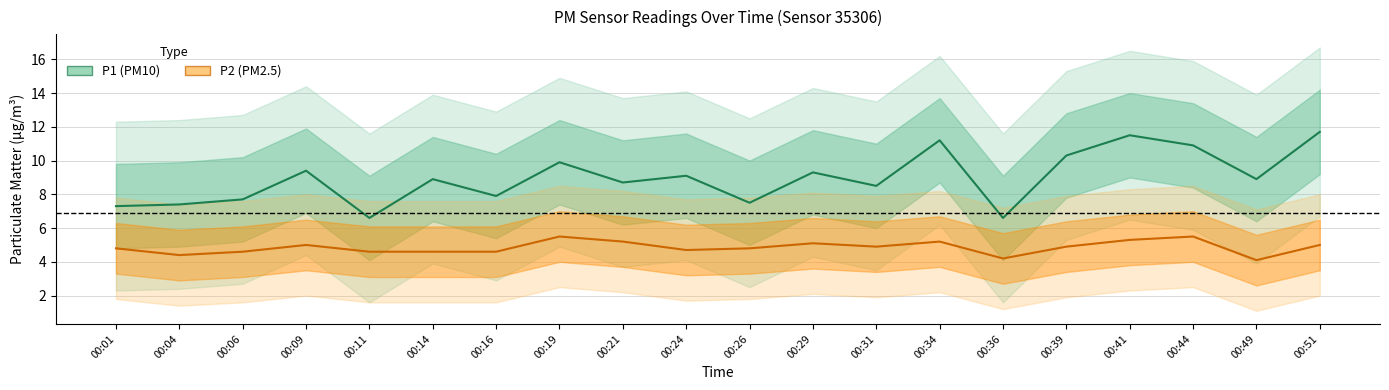

What is the maximum value for P2?

5.5